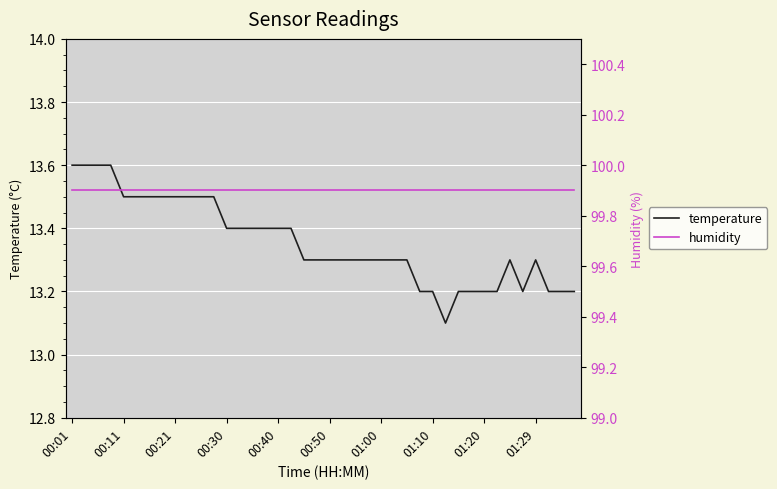

What is the maximum value for temperature?

13.6